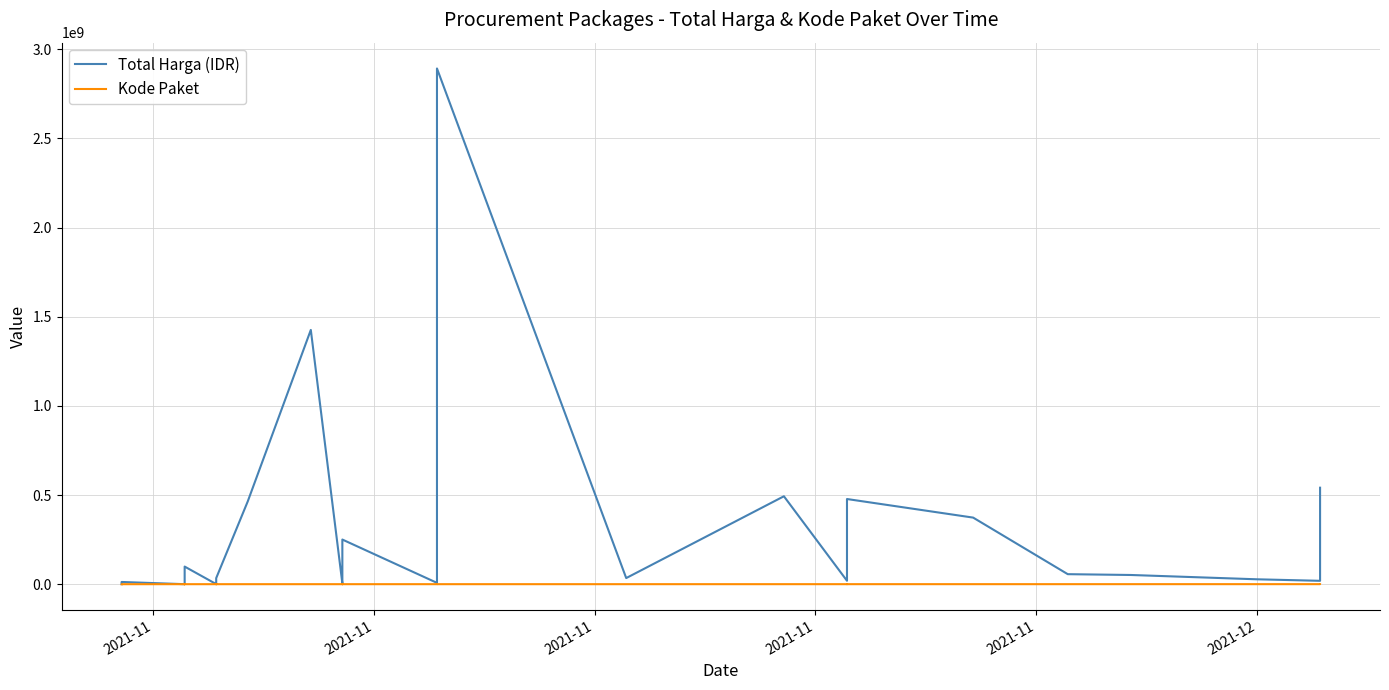

Count the number of categories in the chart.

35